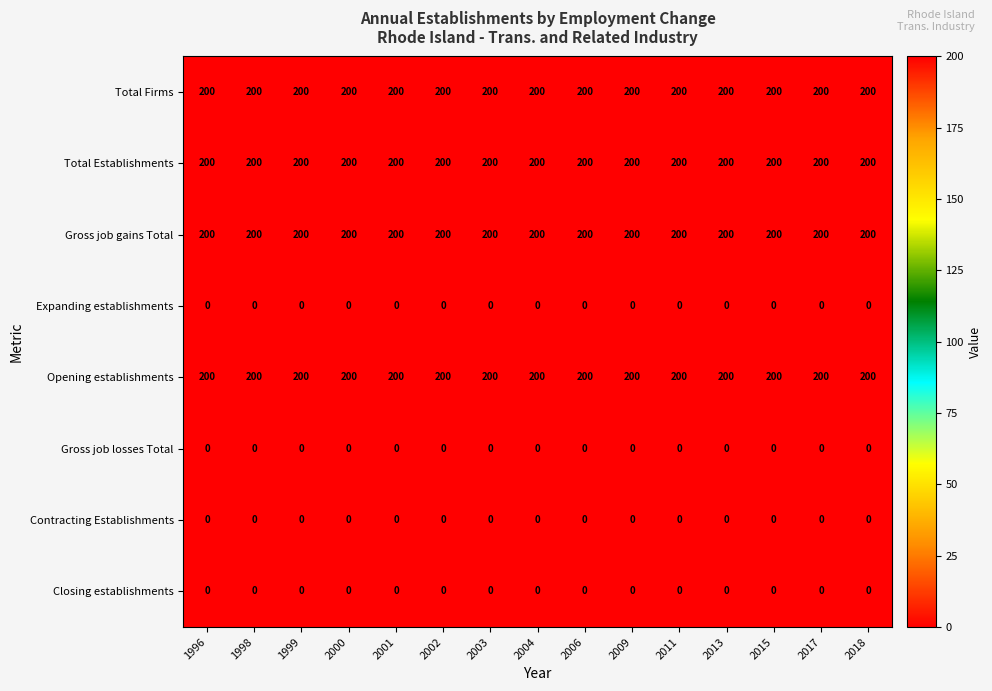

Is it true that Opening establishments equals 200 at 2011?

True